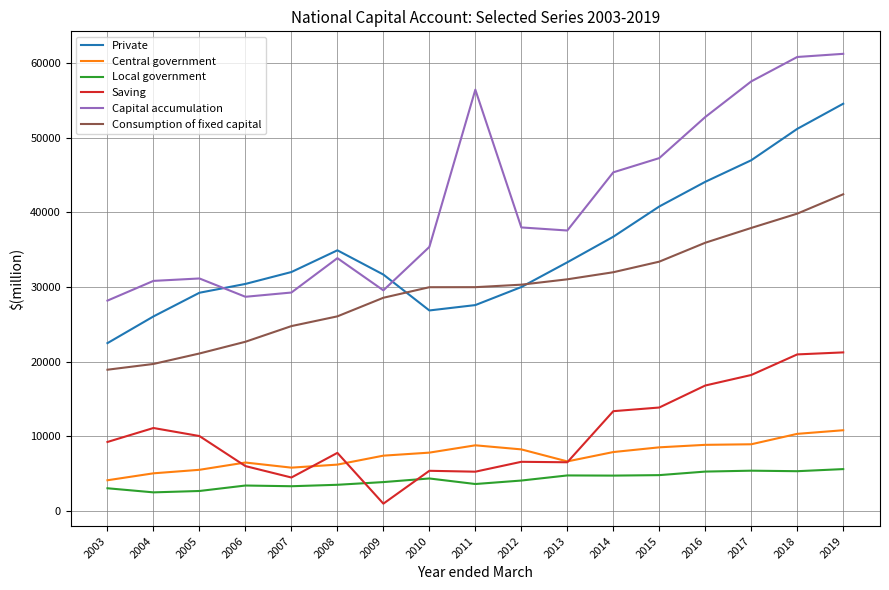

Which series has the largest range (max minus min)?

Capital accumulation